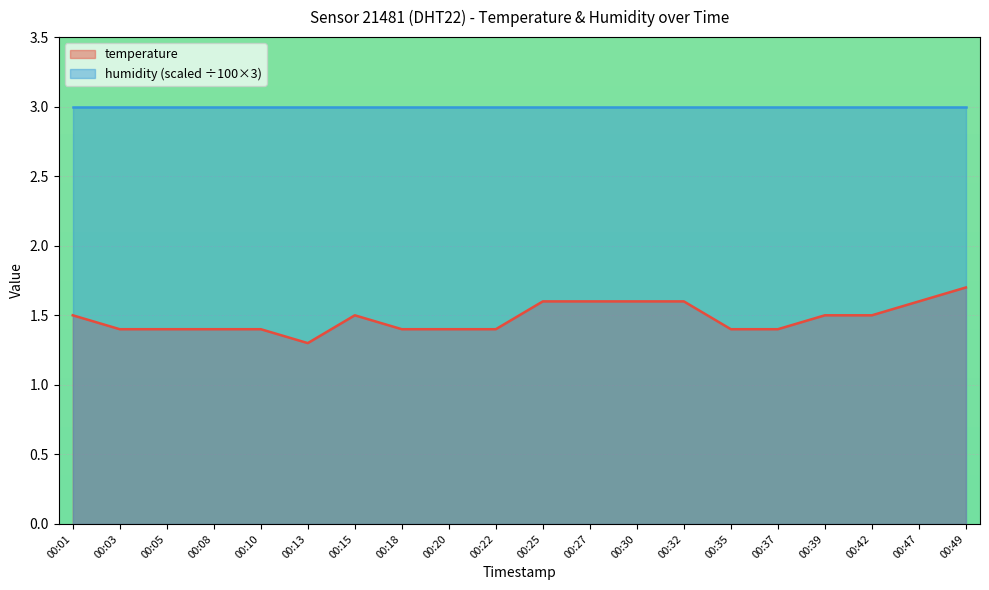

List the labels in order of value, smallest first.

00:13, 00:03, 00:05, 00:08, 00:10, 00:18, 00:20, 00:22, 00:35, 00:37, 00:01, 00:15, 00:39, 00:42, 00:25, 00:27, 00:30, 00:32, 00:47, 00:49